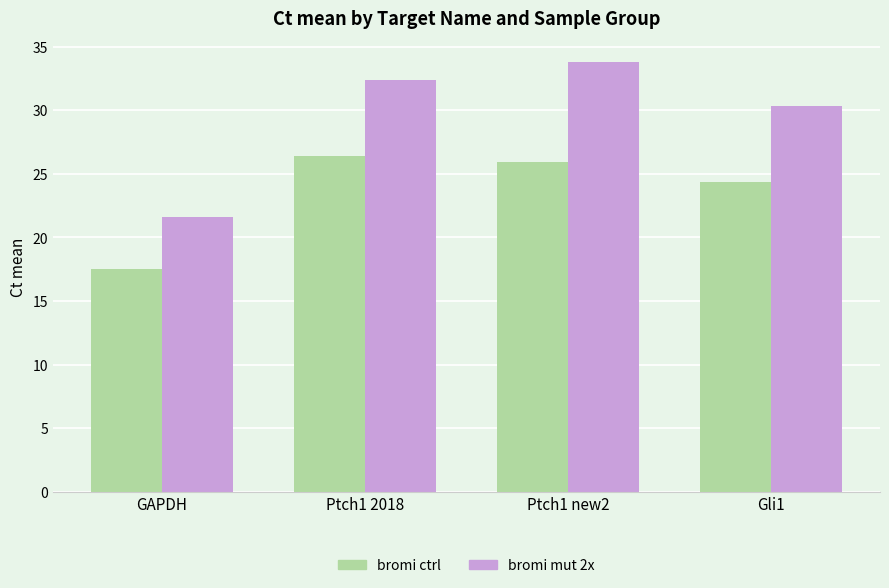

Which series has the widest spread of values?

bromi mut 2x